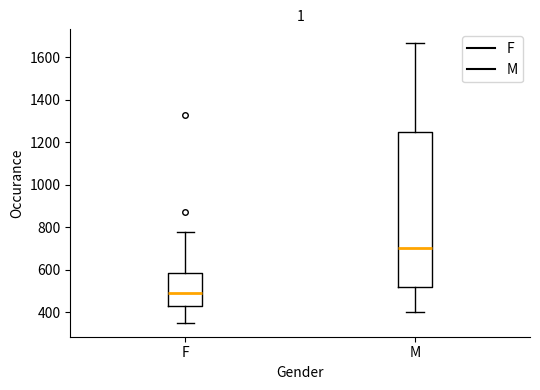

Which box is the tallest, from its lower edge to its upper edge?

M